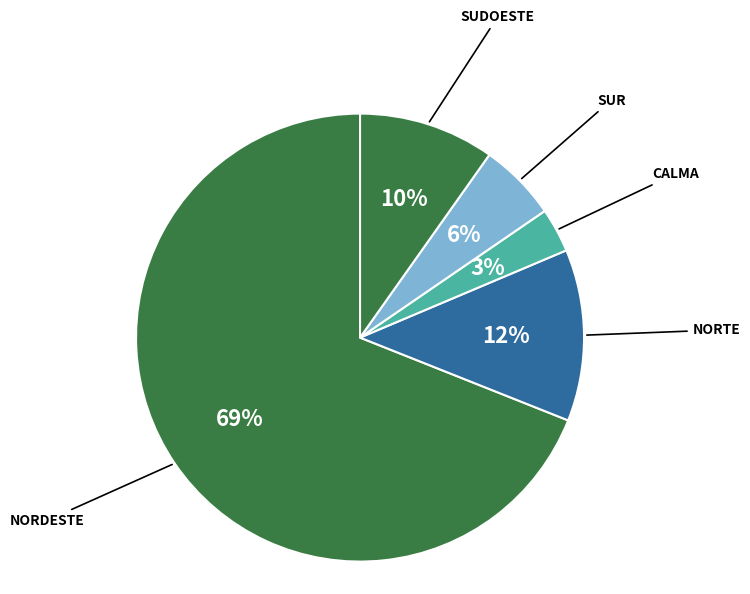

How many segments does this pie chart have?

5